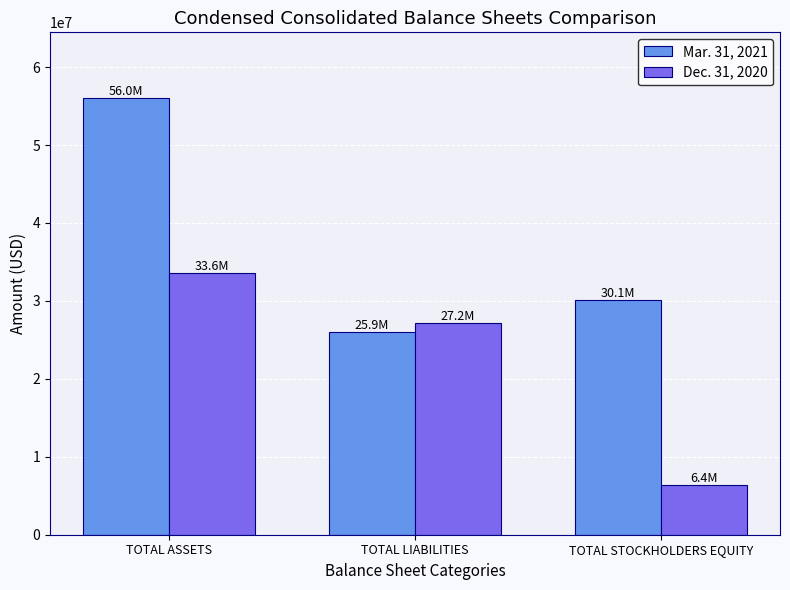

The Mar. 31, 2021 series shows 34136066 at TOTAL LIABILITIES. True or false?

False